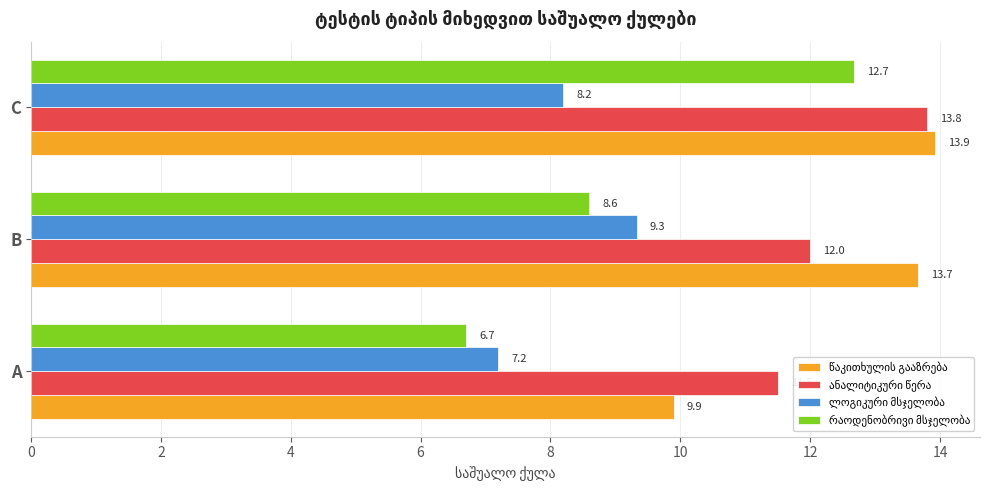

How many data points in ლოგიკური მსჯელობა are above 8?

2